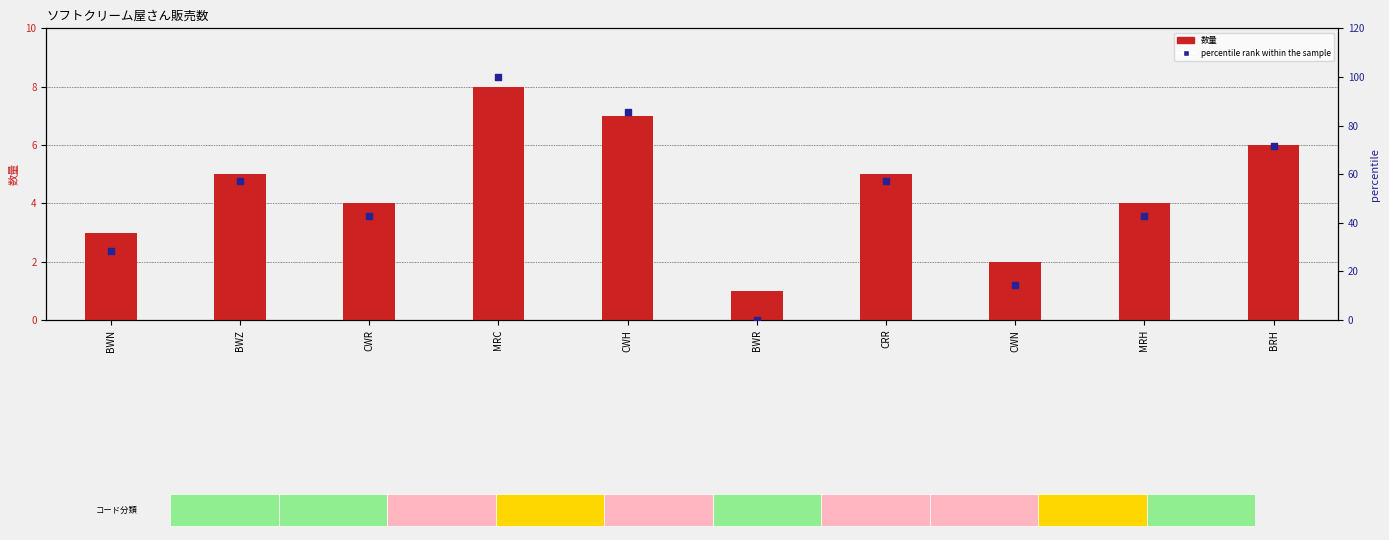

Which series reaches the maximum Y coordinate?

percentile rank within the sample